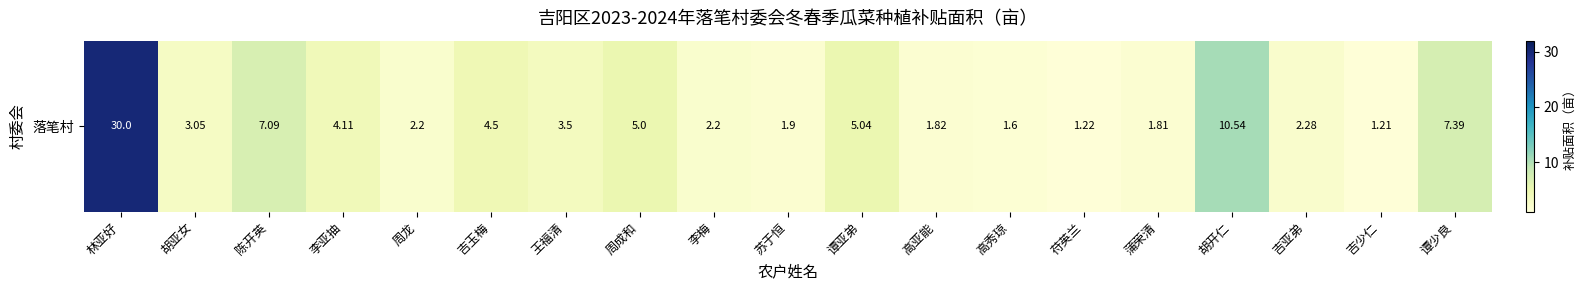

What is the difference between the maximum and second lowest values?

28.8